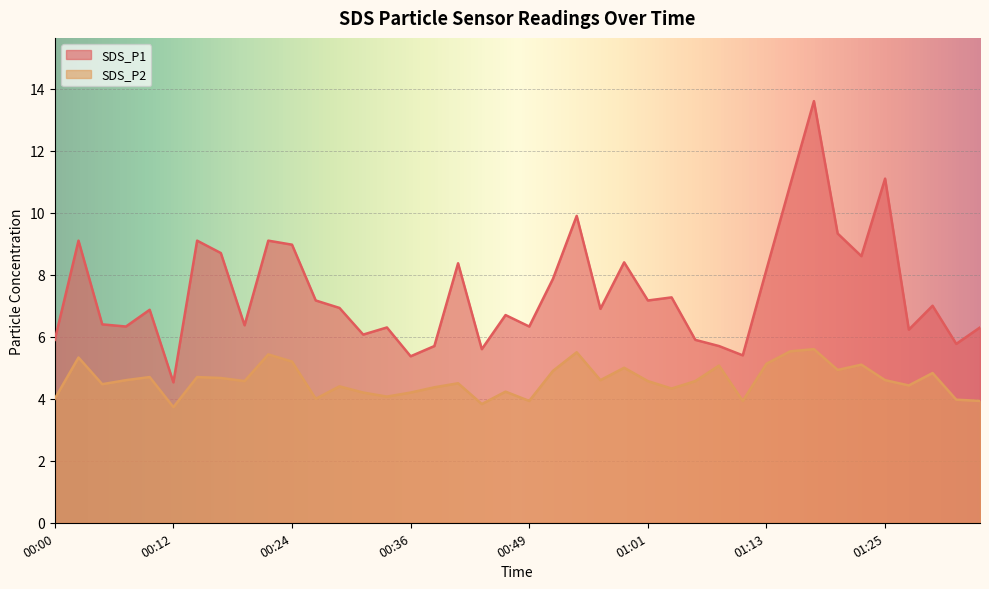

What is the label of the 13th point from the right?

01:05